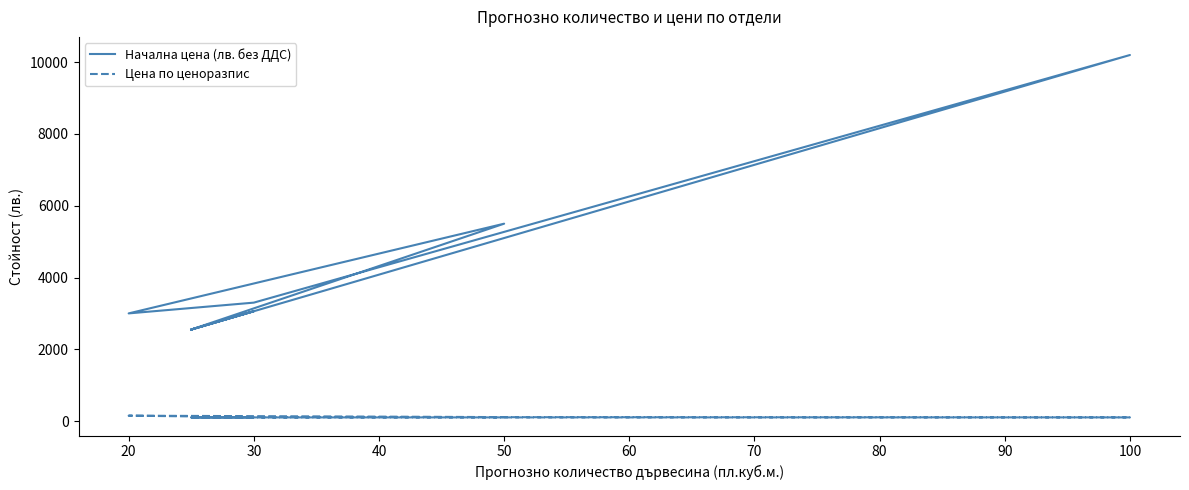

How many interior local peaks does the Начална цена (лв. без ДДС) series have?

3